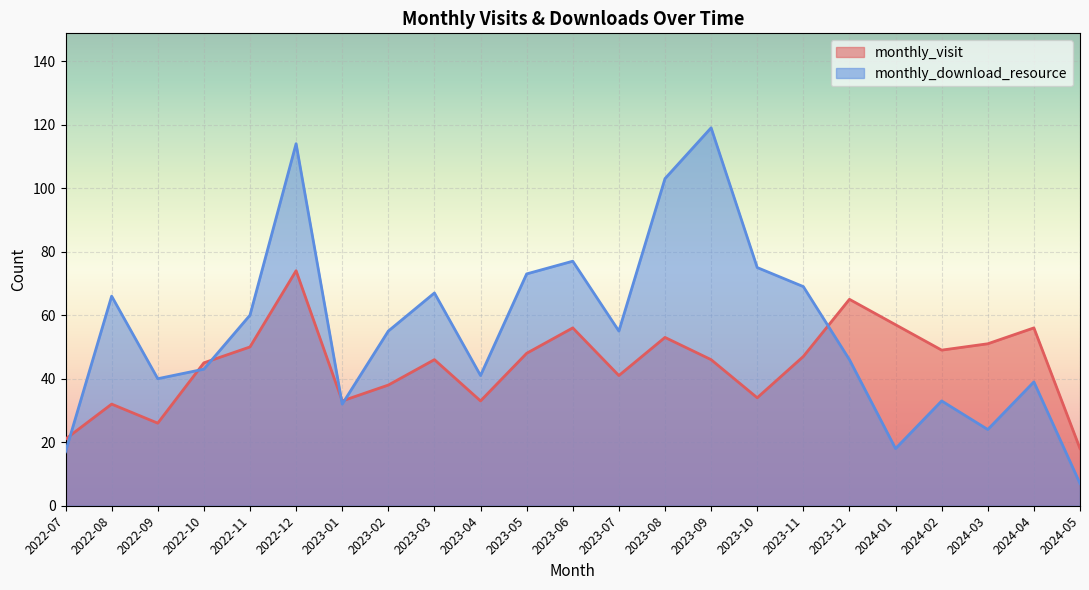

What is the difference between the highest and lowest values at 2023-10?

41